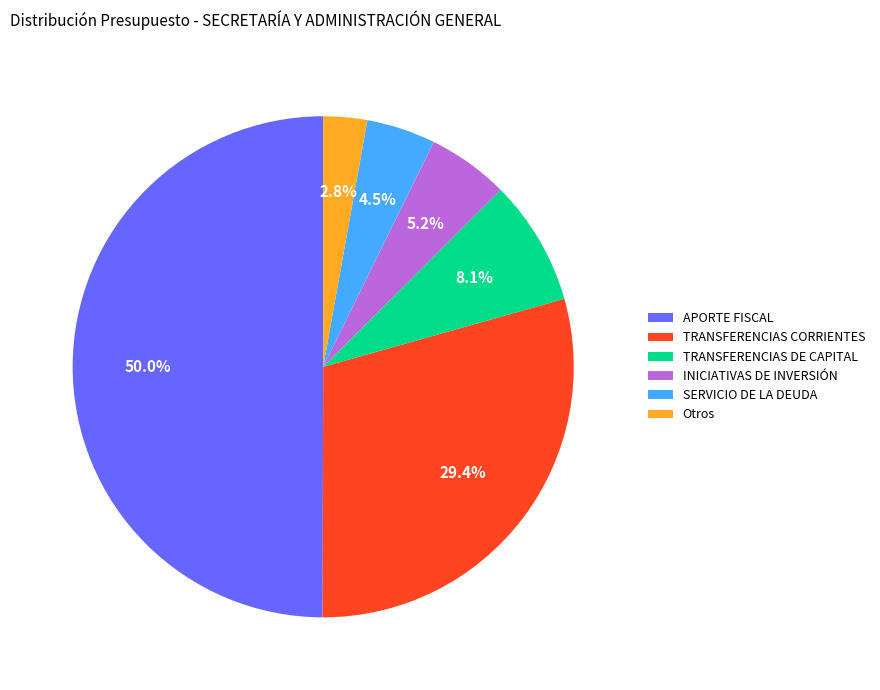

Is SERVICIO DE LA DEUDA the majority of the pie?

No